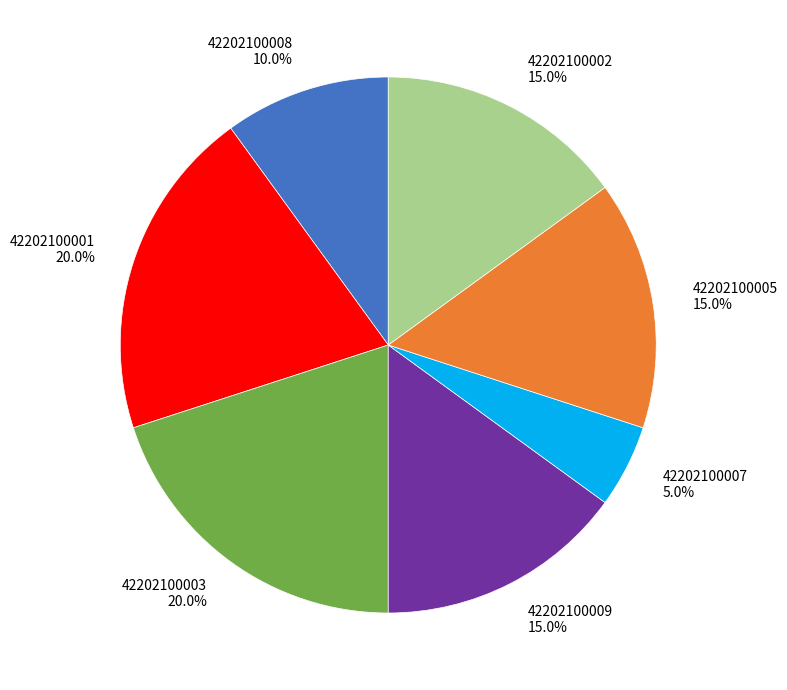

Does 42202100007 represent more than half of the total?

No